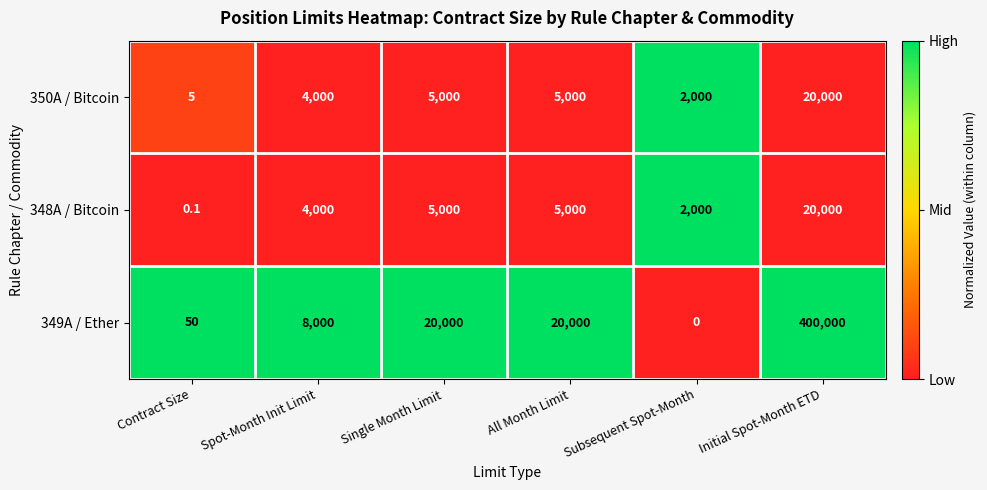

Count the number of categories in the chart.

6